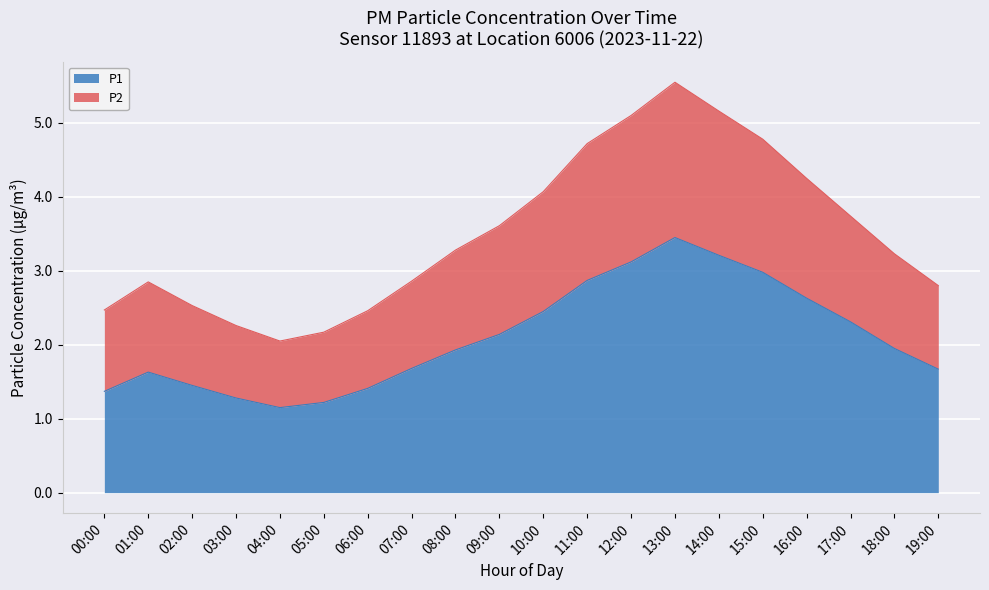

What are all the series names shown in the legend?

P1, P2